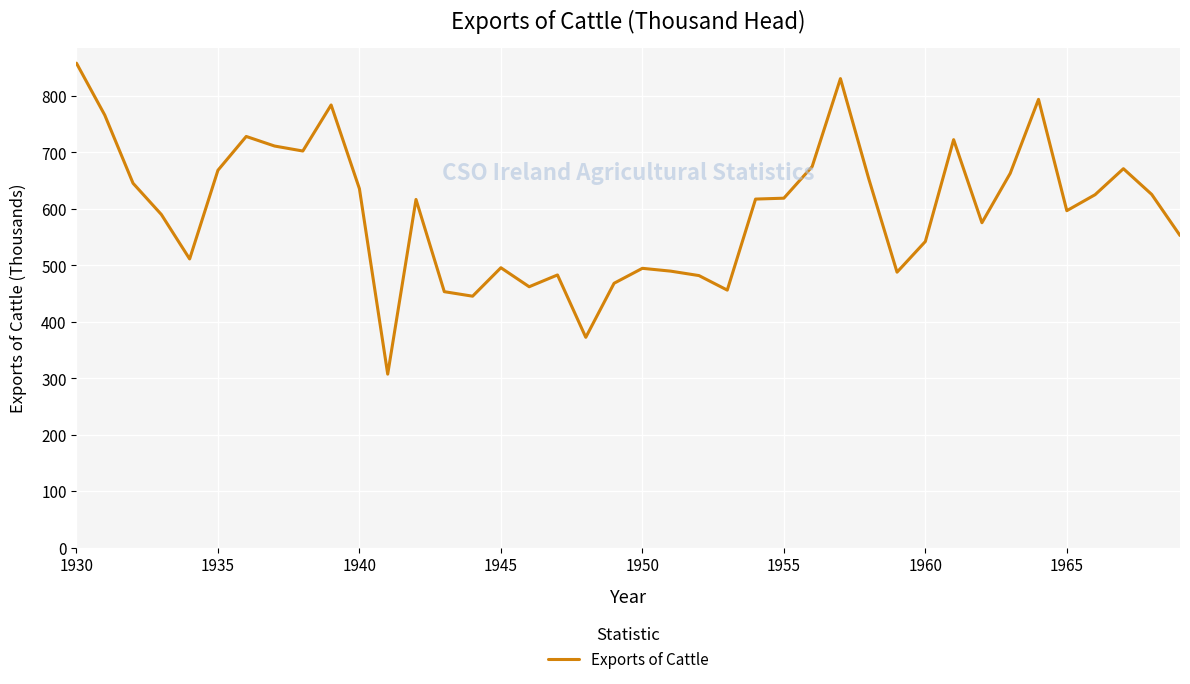

Count the number of values greater than 617.

20